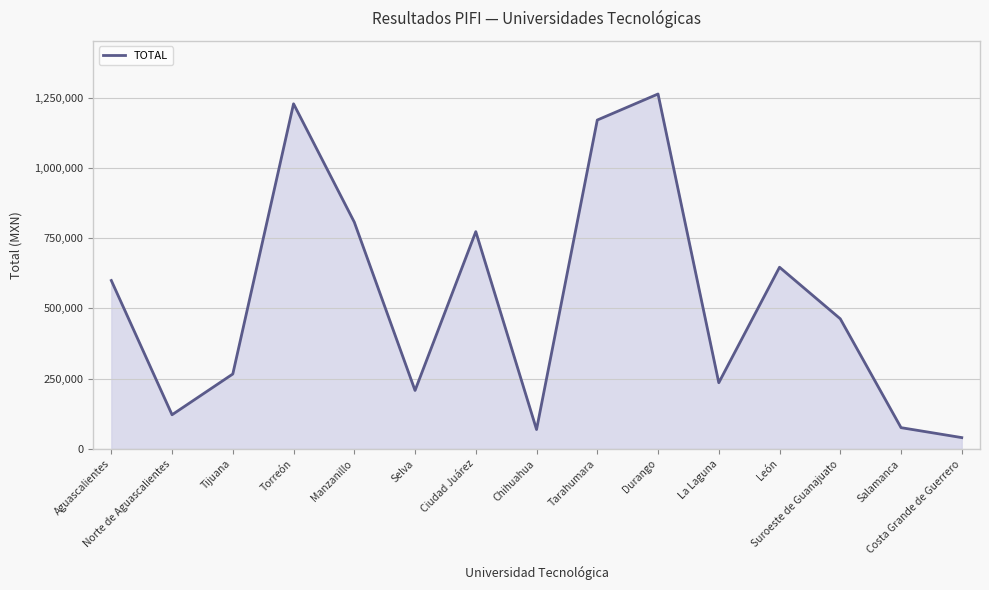

What is the smallest value displayed?

40382.0